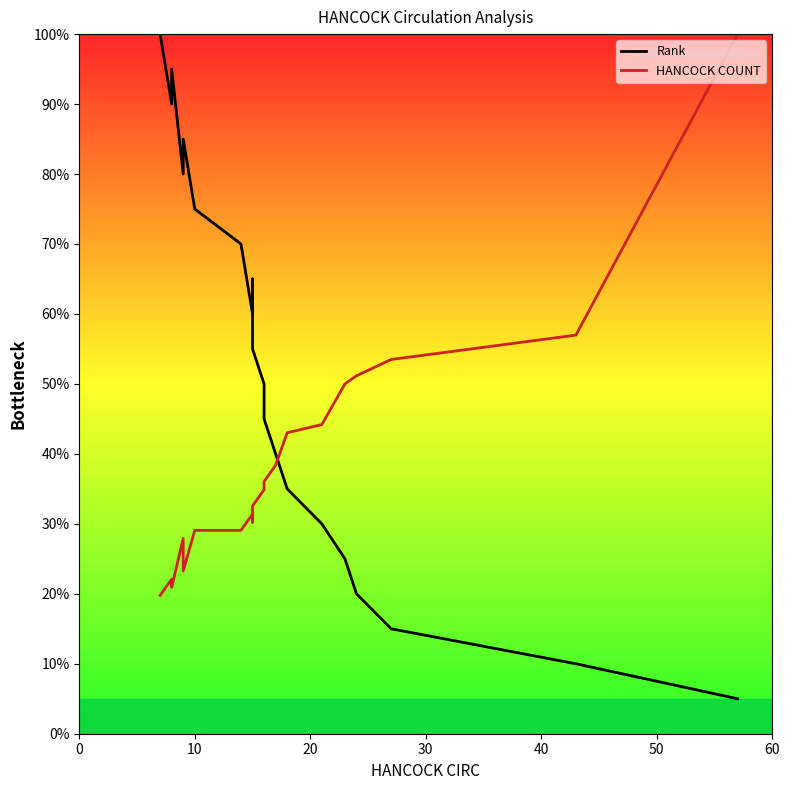

Reading right to left, transcribe all the data shown in this chart.

Rank: 5.0	10.0	15.0	20.0	25.0	30.0	35.0	40.0	45.0	50.0	55.0	65.0	60.0	70.0	75.0	85.0	80.0	95.0	90.0	100.0
HANCOCK COUNT: 100.0	57.0	53.5	51.2	50.0	44.2	43.0	38.4	36.0	34.9	32.6	30.2	31.4	29.1	29.1	23.3	27.9	20.9	22.1	19.8